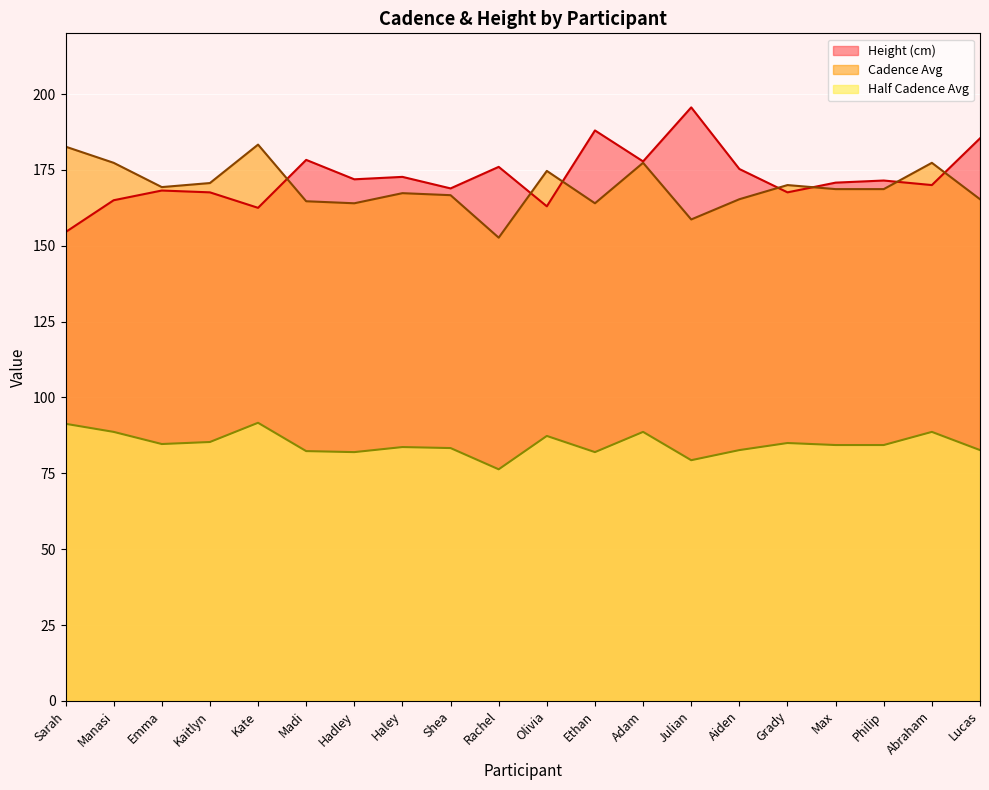

At which category does Half Cadence Avg reach its first local valley?

Emma